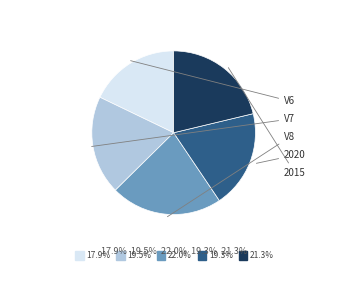

Is there any slice that represents more than half of the pie?

No